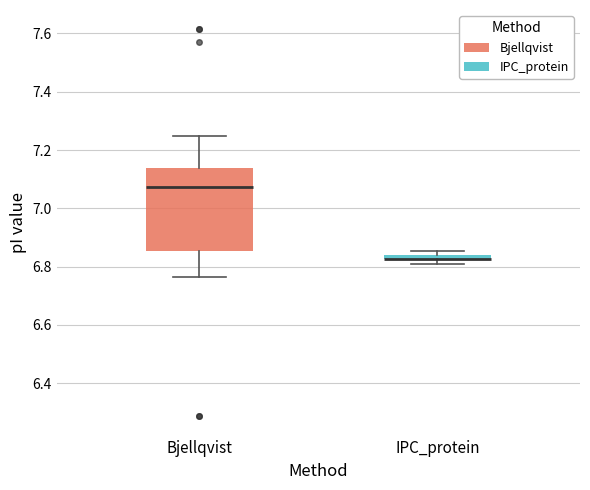

Where is the upper edge of the box for IPC_protein on the y-axis? The values are not printed on the chart, so give them approximately, as read against the axis.

6.84